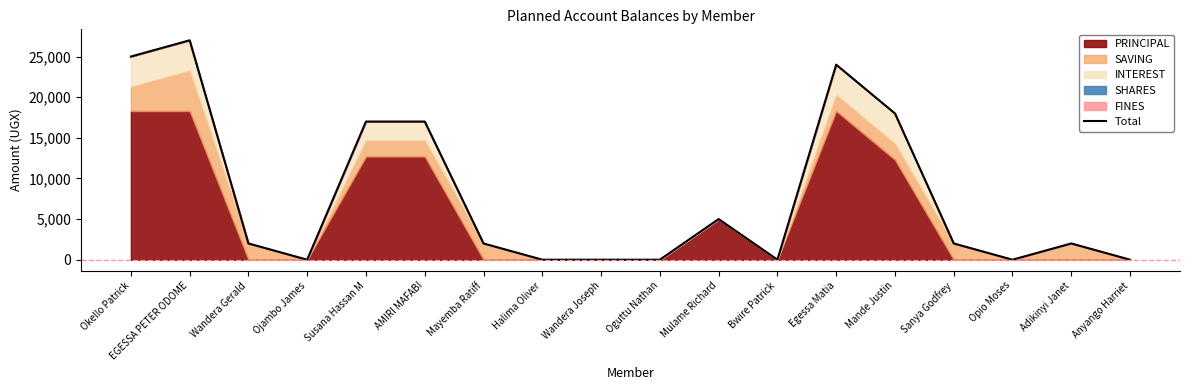

Where does the data first go above 2000?

Okello Patrick